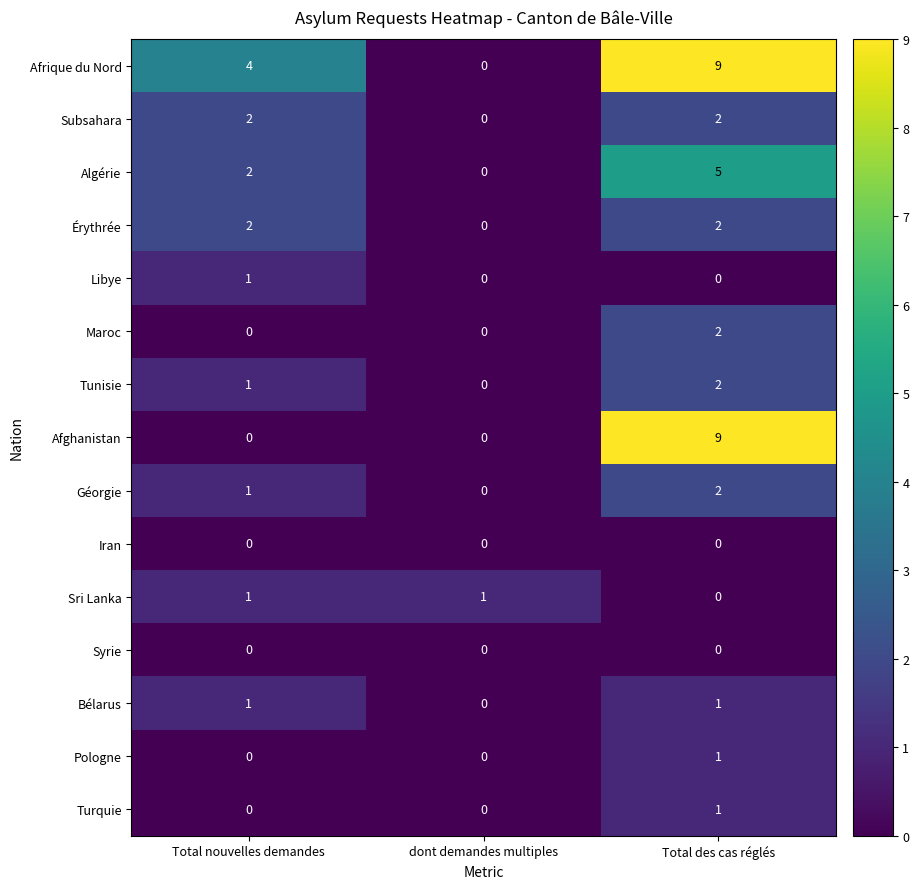

What is the spread (max minus min) of values at Total nouvelles demandes?

4